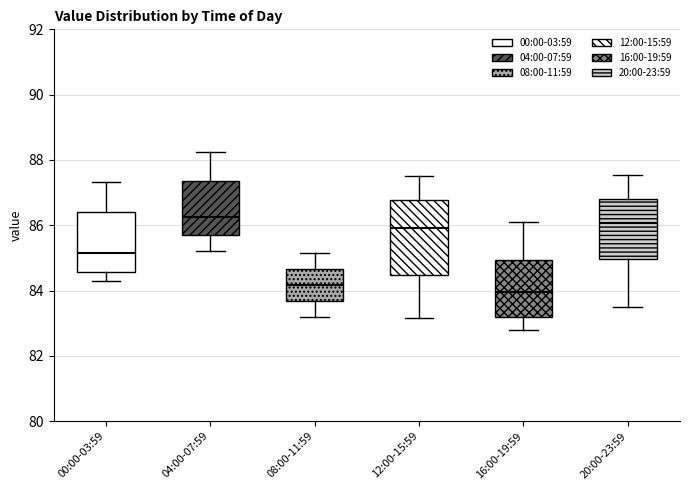

Reading left to right, transcribe this box plot: for each box, give where its median line is, the range the box spans, and where its two whiskers end, as read against the y-axis. The values are not printed on the chart, so give them approximately, as read against the axis.

00:00-03:59: median 85.2, box 84.6 to 86.4, whiskers 84.4 to 87.4
04:00-07:59: median 86.2, box 85.6 to 87.4, whiskers 85.2 to 88.2
08:00-11:59: median 84.2, box 83.6 to 84.6, whiskers 83.2 to 85.2
12:00-15:59: median 86.0, box 84.4 to 86.8, whiskers 83.2 to 87.6
16:00-19:59: median 84.0, box 83.2 to 85.0, whiskers 82.8 to 86.2
20:00-23:59: median 86.0, box 85.0 to 86.8, whiskers 83.6 to 87.6